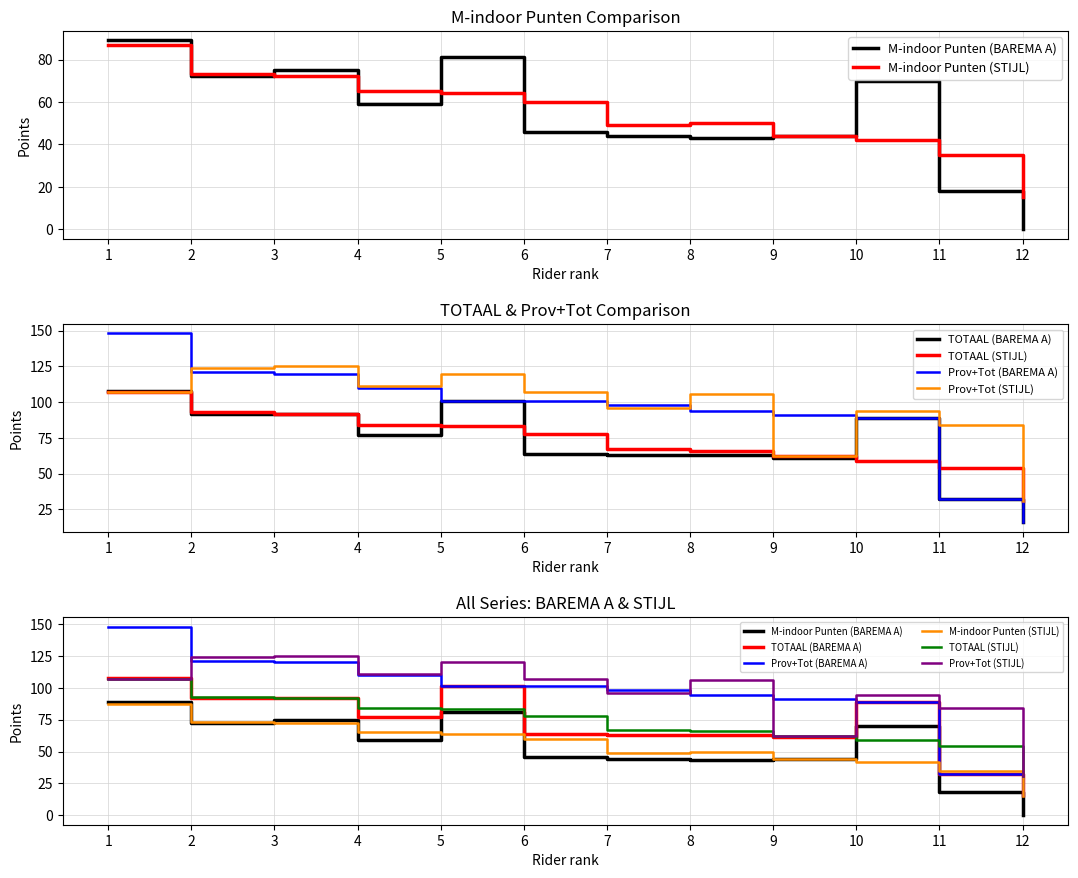

At which label does TOTAAL (STIJL) reach its peak?

1